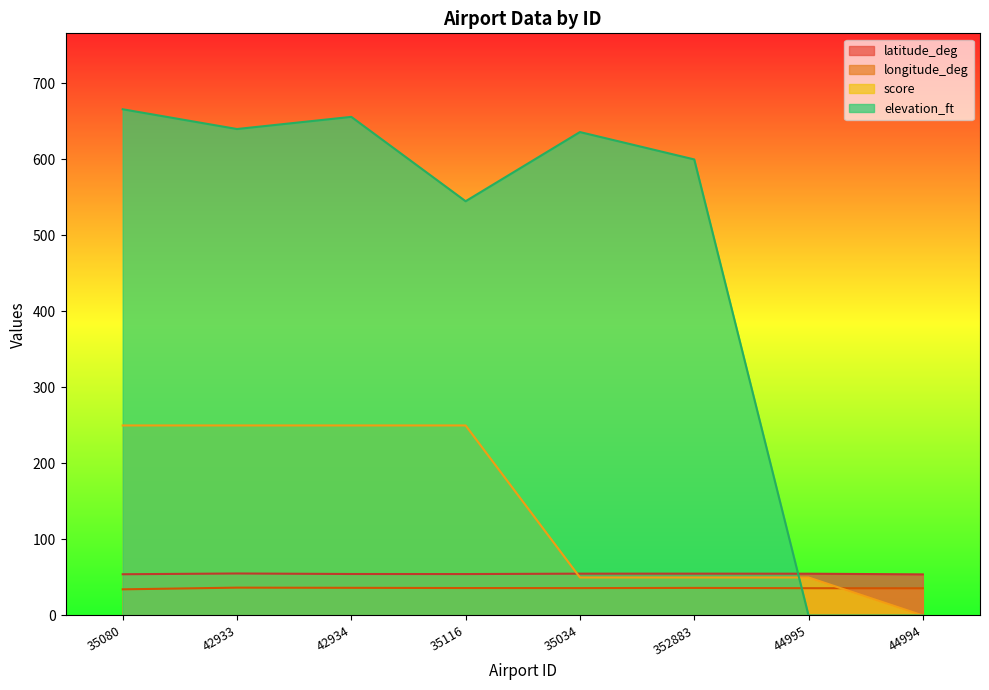

What is the value of the elevation_ft point at the 1st from the left?

666.0